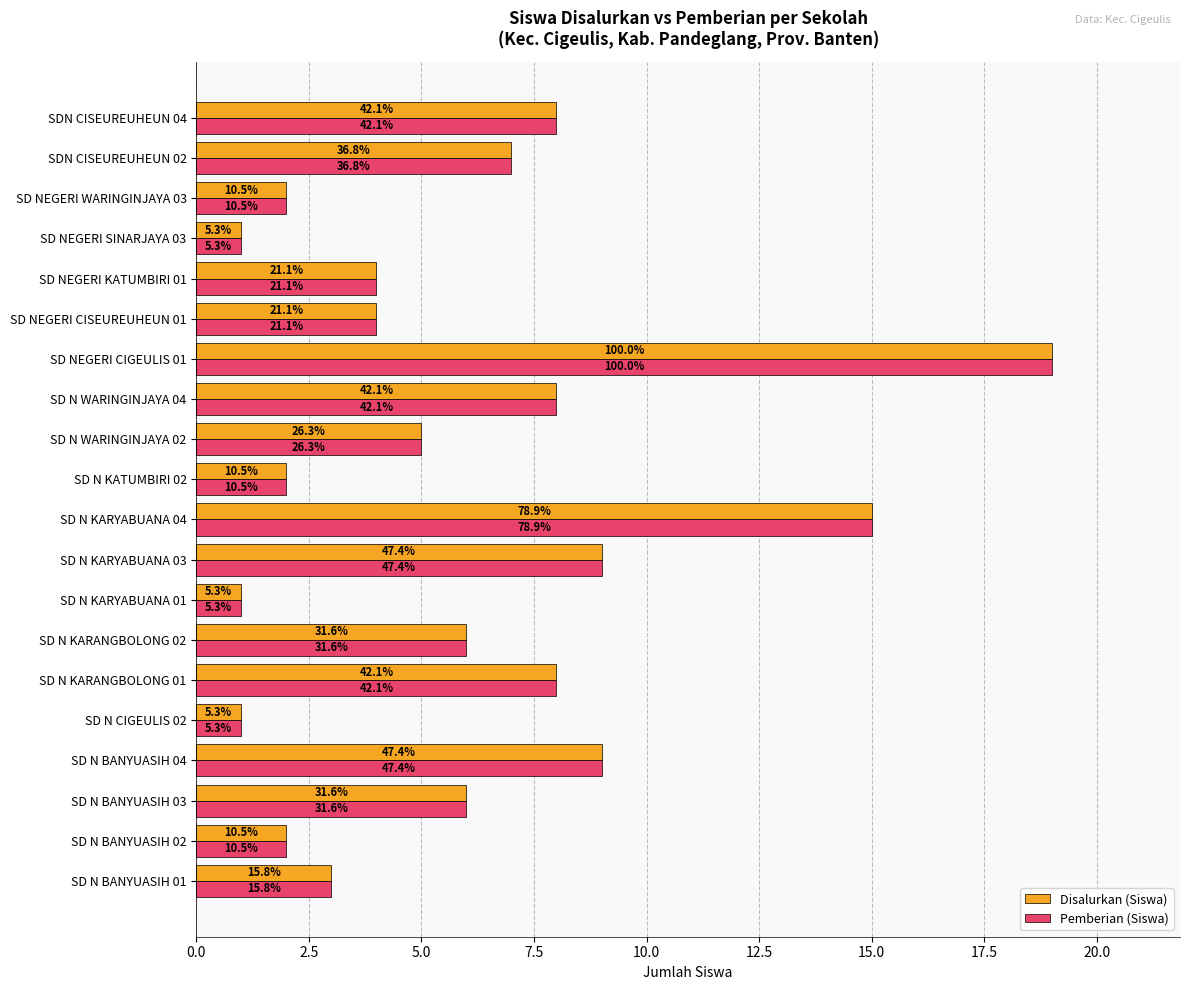

What are all the series names shown in the legend?

Disalurkan (Siswa), Pemberian (Siswa)